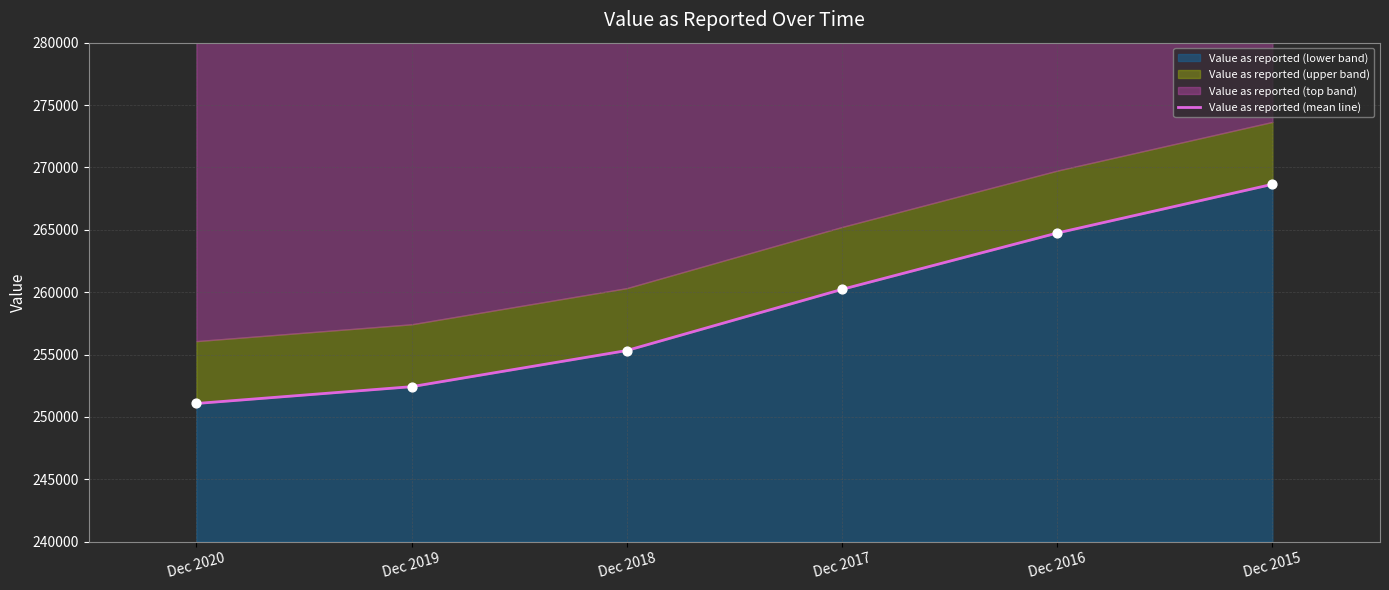

Between Dec 2017 and Dec 2016, which is larger?

Dec 2016